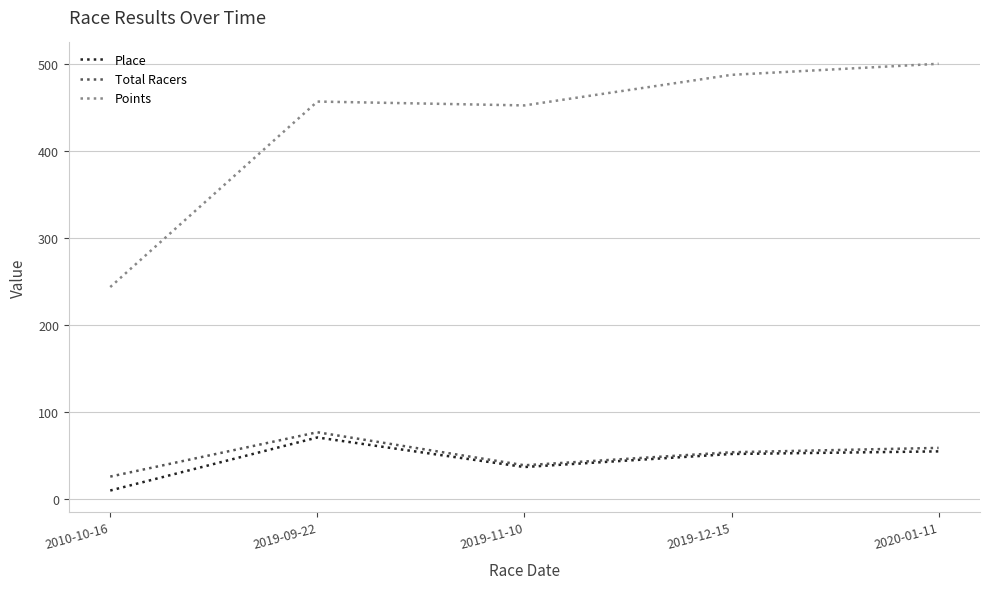

Is the value of Place at 2019-11-10 greater than the value of Points at 2019-11-10?

No